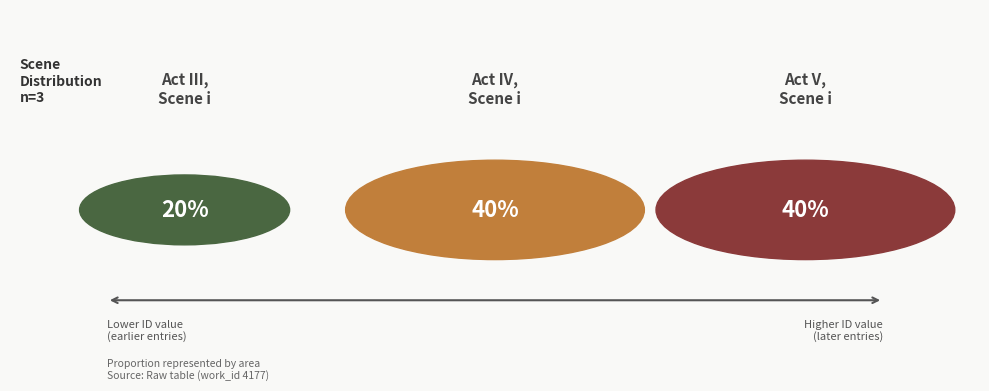

To the nearest percent, what is the difference between the Act III, Scene i and Act V, scene i slice percentages?

20%